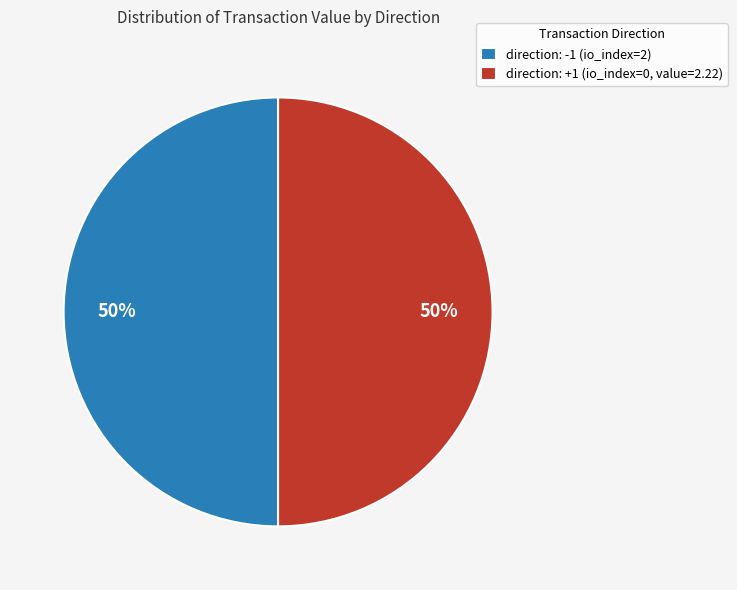

What percentage is the direction: -1 (io_index=2) slice, to the nearest percent?

50%